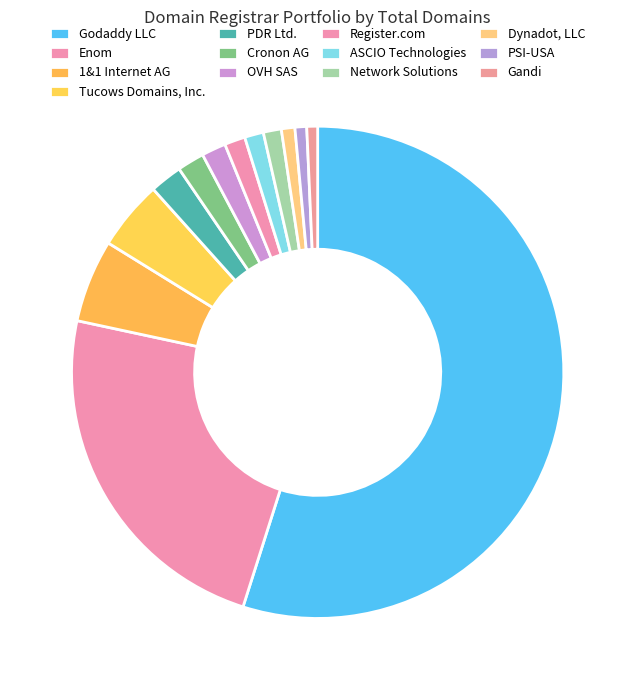

What percentage is the Enom slice, to the nearest percent?

23%